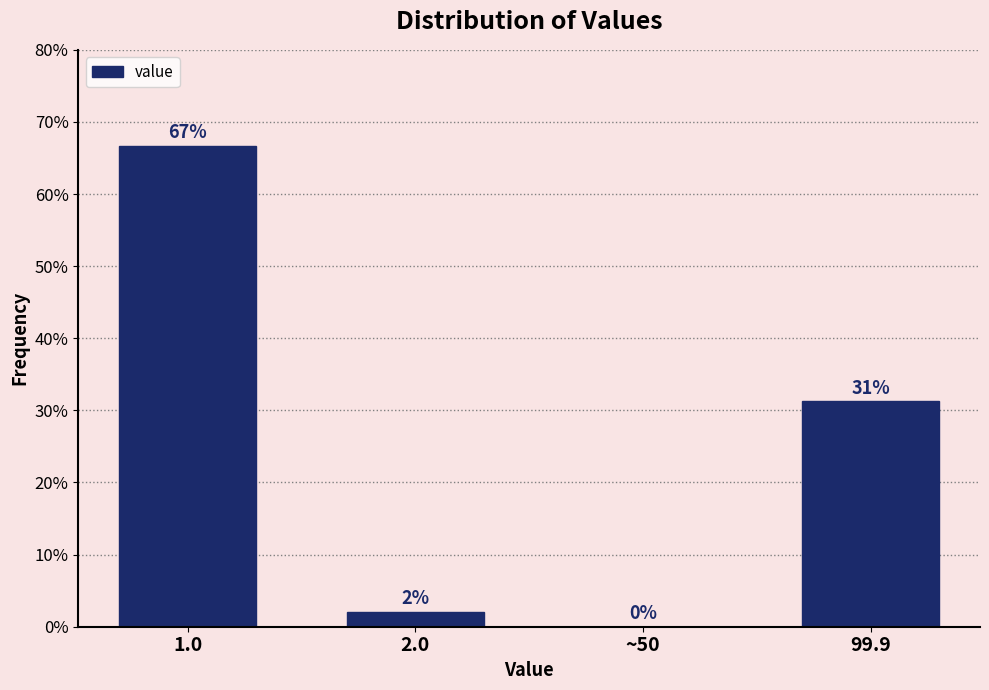

Is it true that the value at ~50 is 34.8?

False